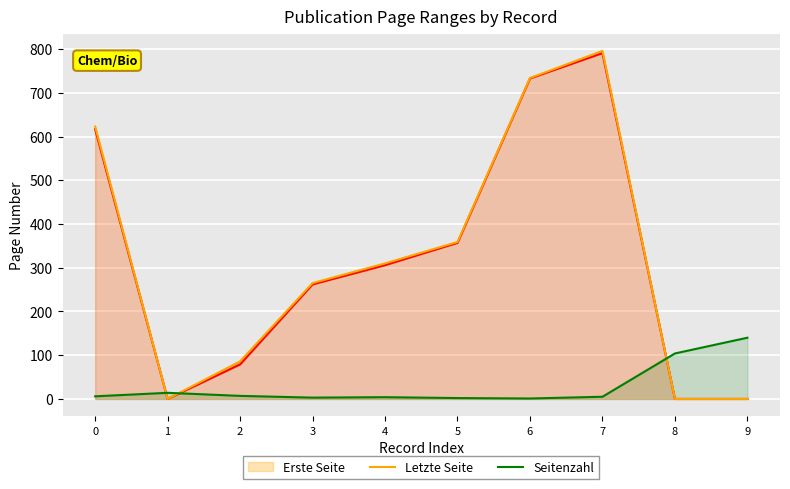

In Letzte Seite, how many points are higher than both neighbors (excluding endpoints)?

1